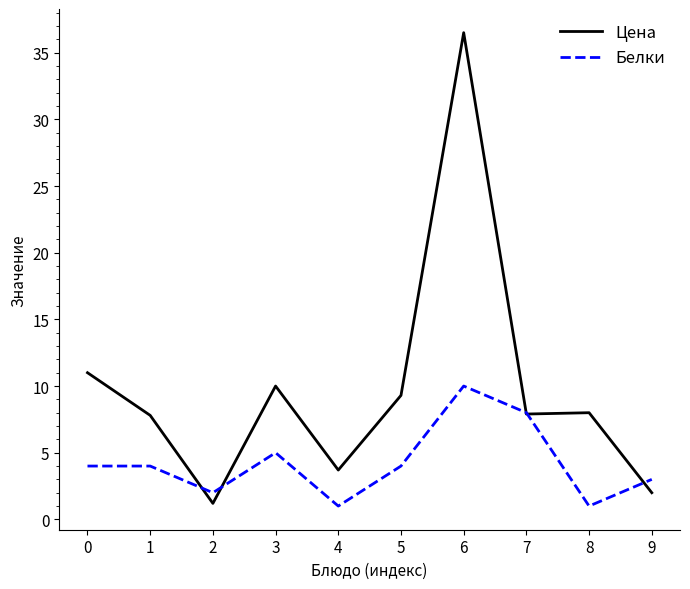

True or false: Белки and Цена cross at least once.

True